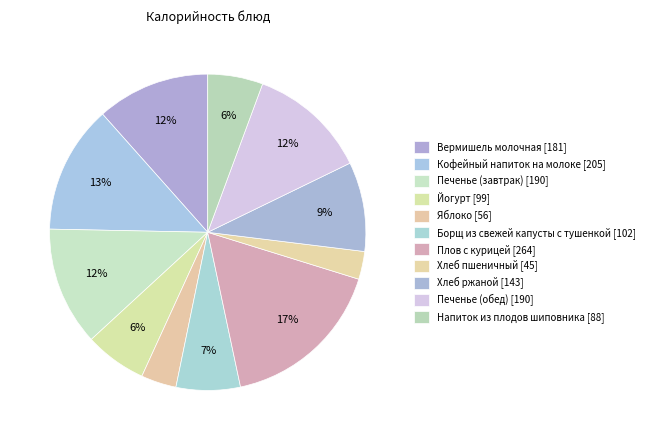

Which category has the smallest portion of the pie?

Хлеб пшеничный